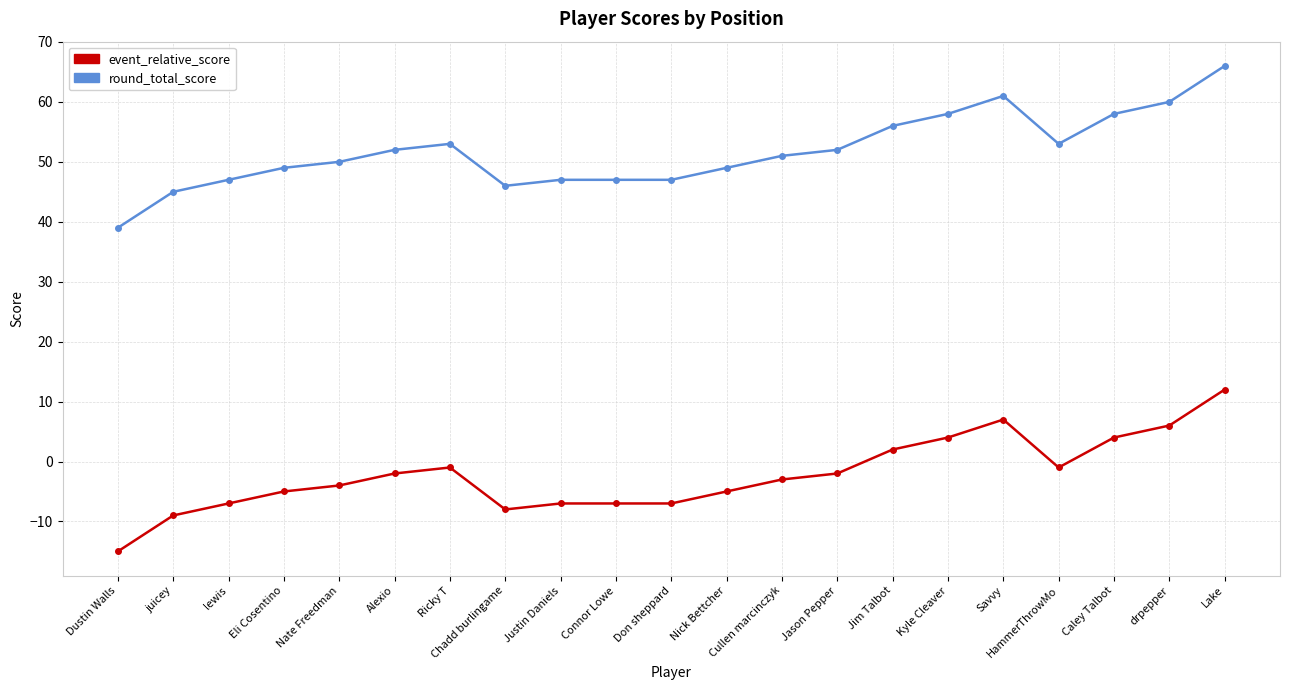

What is the spread (max minus min) of values at Kyle Cleaver?

54